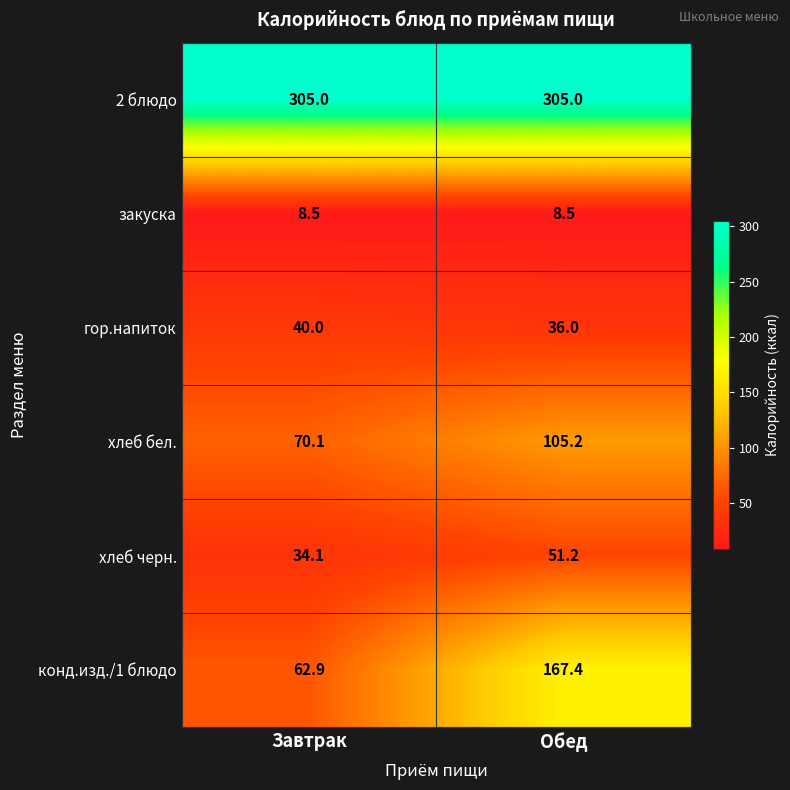

How many values in the хлеб черн. series are below 51?

1